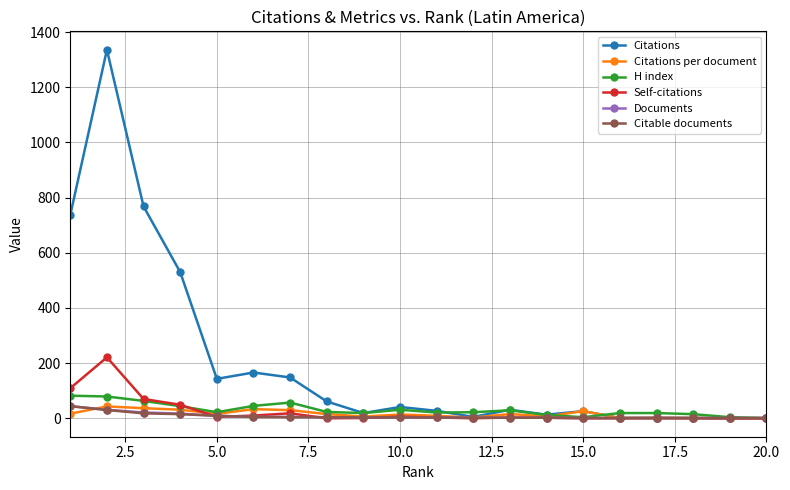

True or false: Self-citations has more than 0 points higher than both neighbors.

True